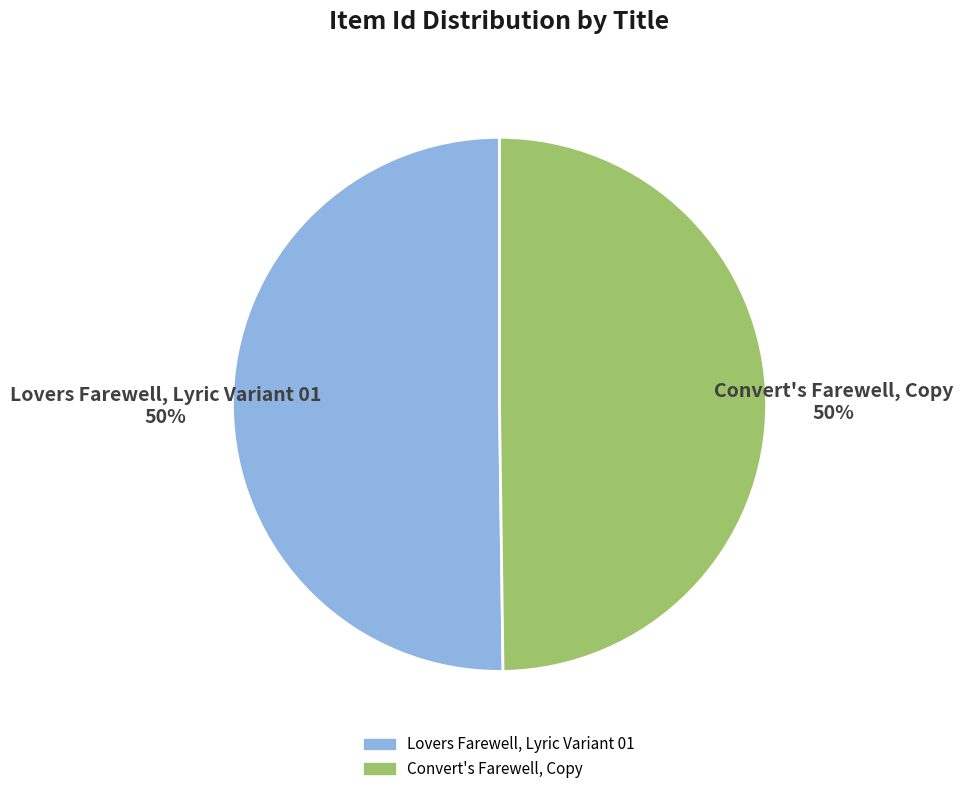

How many slices are in this pie chart?

2